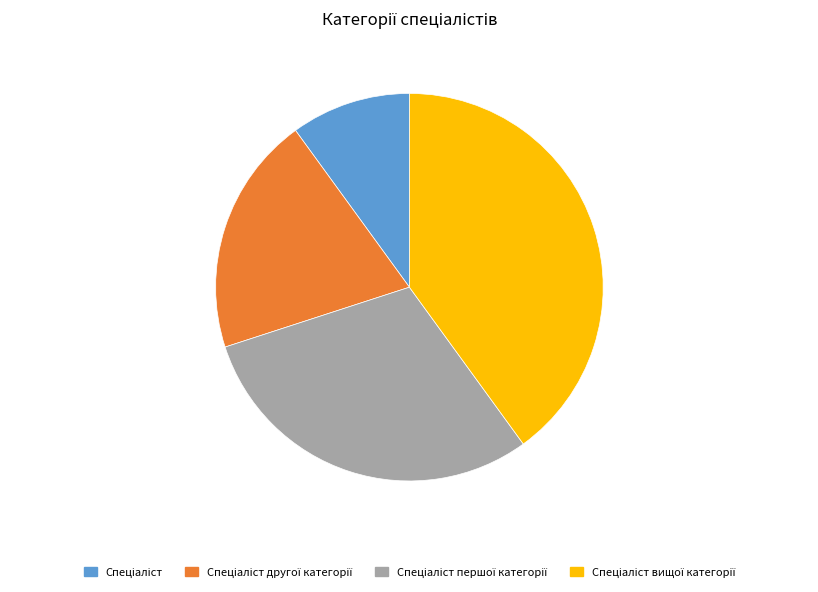

Does any single category account for the majority?

No